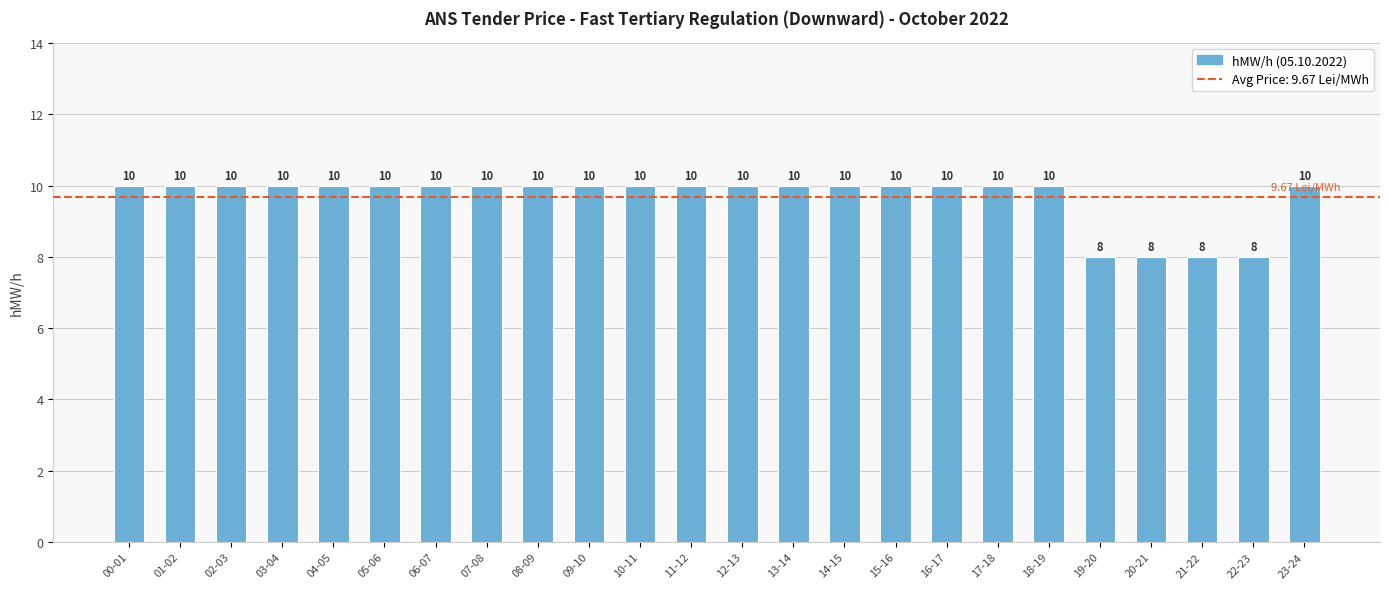

Reading left to right, list all the values displayed in this chart.

00-01=10	01-02=10	02-03=10	03-04=10	04-05=10	05-06=10	06-07=10	07-08=10	08-09=10	09-10=10	10-11=10	11-12=10	12-13=10	13-14=10	14-15=10	15-16=10	16-17=10	17-18=10	18-19=10	19-20=8	20-21=8	21-22=8	22-23=8	23-24=10